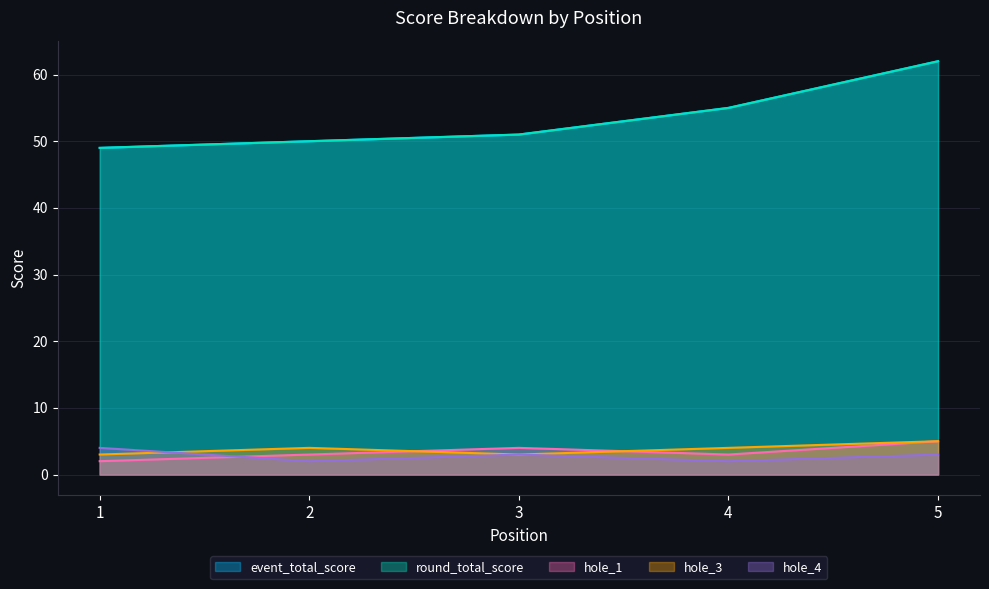

True or false: hole_4 and event_total_score cross at least once.

False